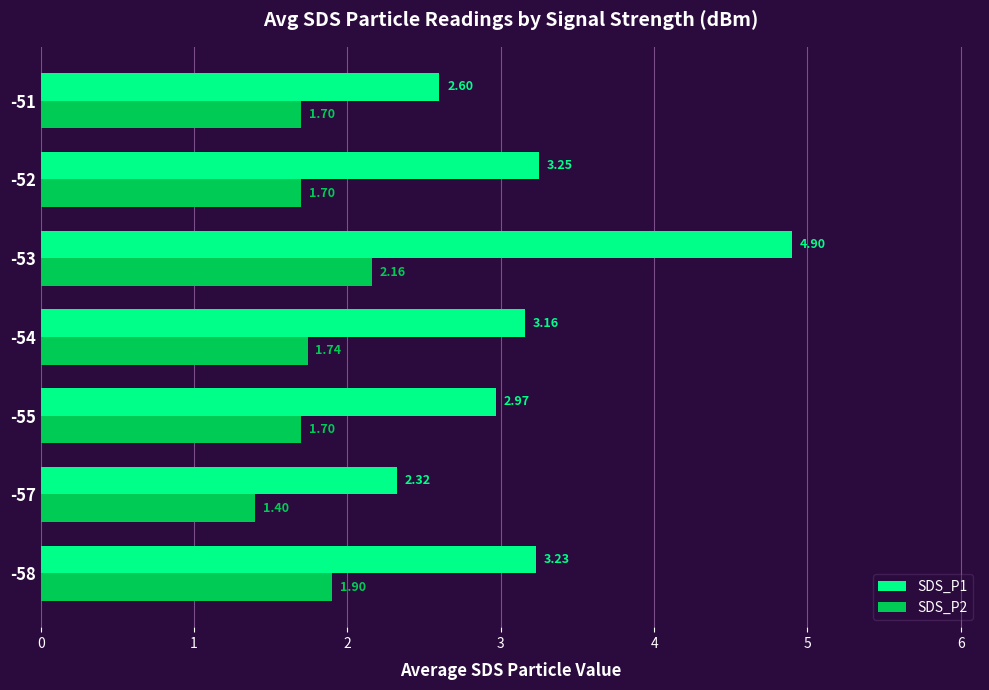

What is the total value across all series at -54?

4.9